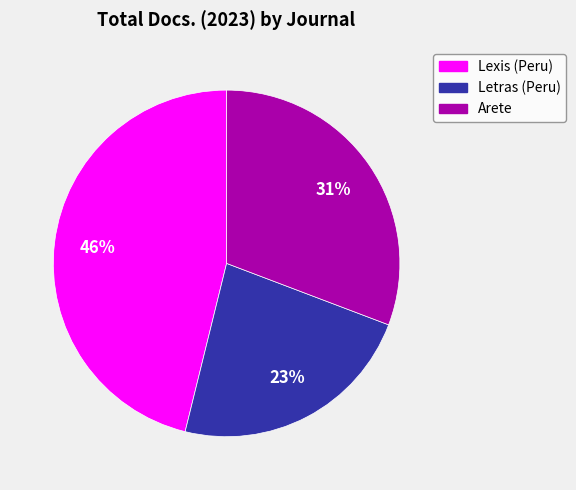

Is Arete the majority of the pie?

No